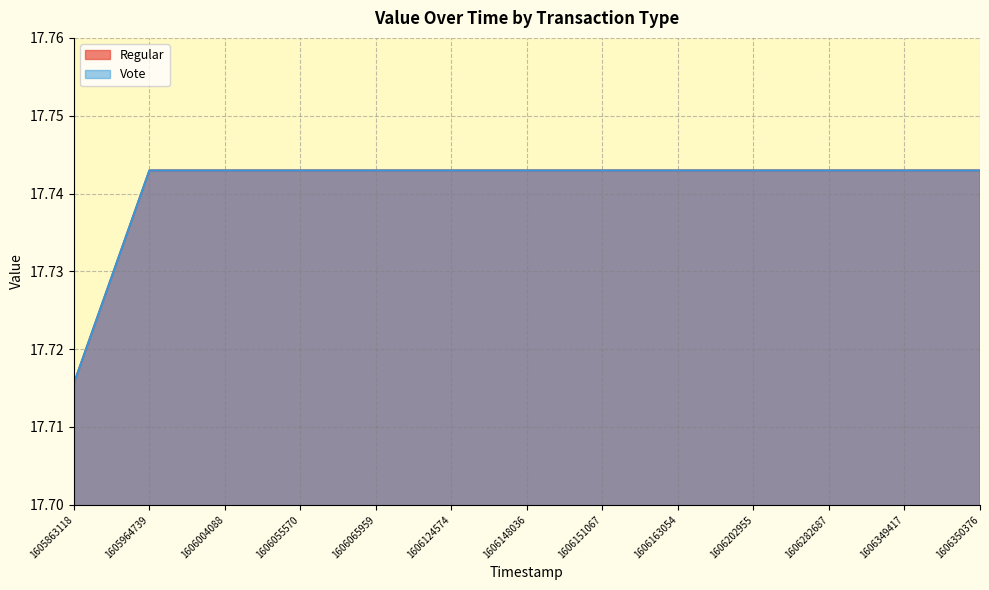

True or false: Vote has a value of 17.7 at 1606124574.

True